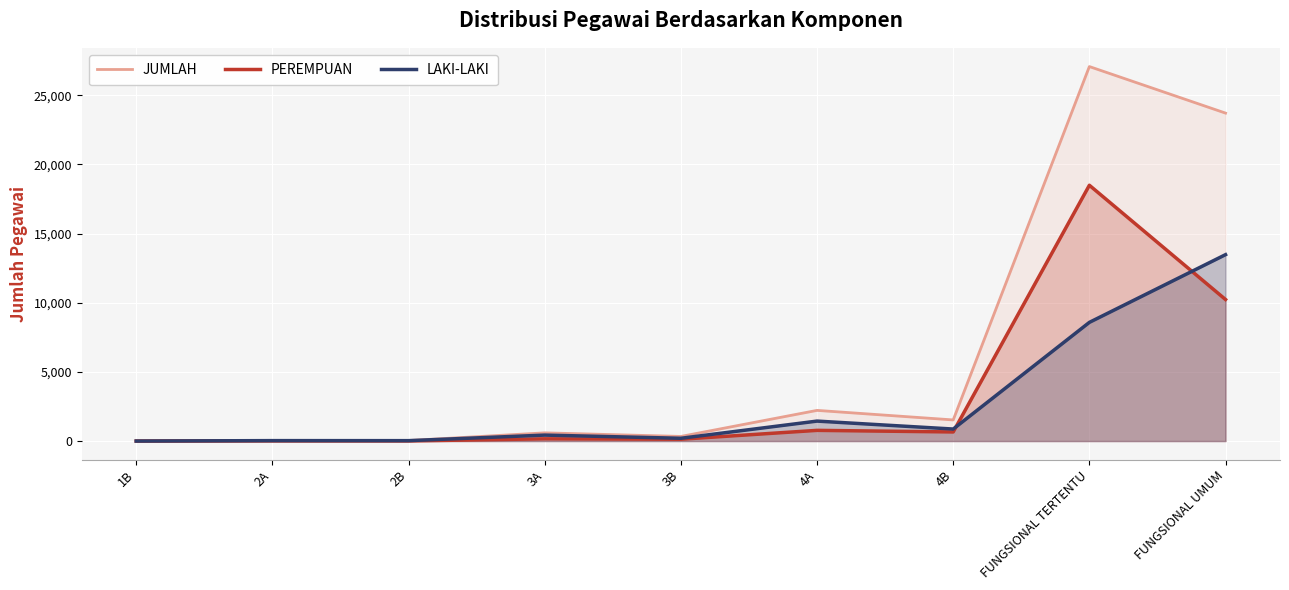

What is the spread (max minus min) of values at 4A?

1444